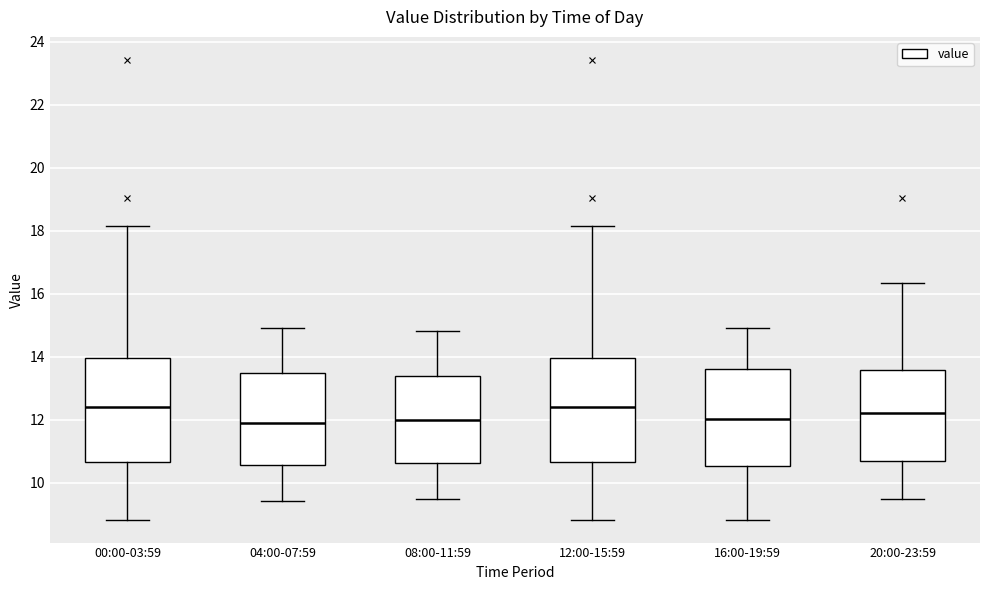

Reading left to right, transcribe this box plot: for each box, give where its median line is, the range the box spans, and where its two whiskers end, as read against the y-axis. The values are not printed on the chart, so give them approximately, as read against the axis.

00:00-03:59: median 12.4, box 10.6 to 14.0, whiskers 8.8 to 18.2
04:00-07:59: median 12.0, box 10.6 to 13.4, whiskers 9.4 to 15.0
08:00-11:59: median 12.0, box 10.6 to 13.4, whiskers 9.4 to 14.8
12:00-15:59: median 12.4, box 10.6 to 14.0, whiskers 8.8 to 18.2
16:00-19:59: median 12.0, box 10.6 to 13.6, whiskers 8.8 to 15.0
20:00-23:59: median 12.2, box 10.8 to 13.6, whiskers 9.4 to 16.4